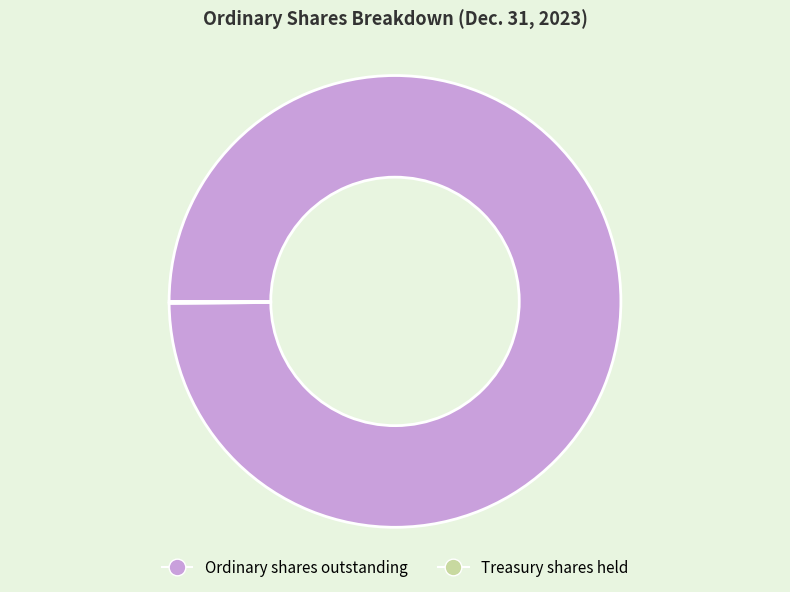

True or false: Ordinary shares outstanding accounts for 100% of the total.

True